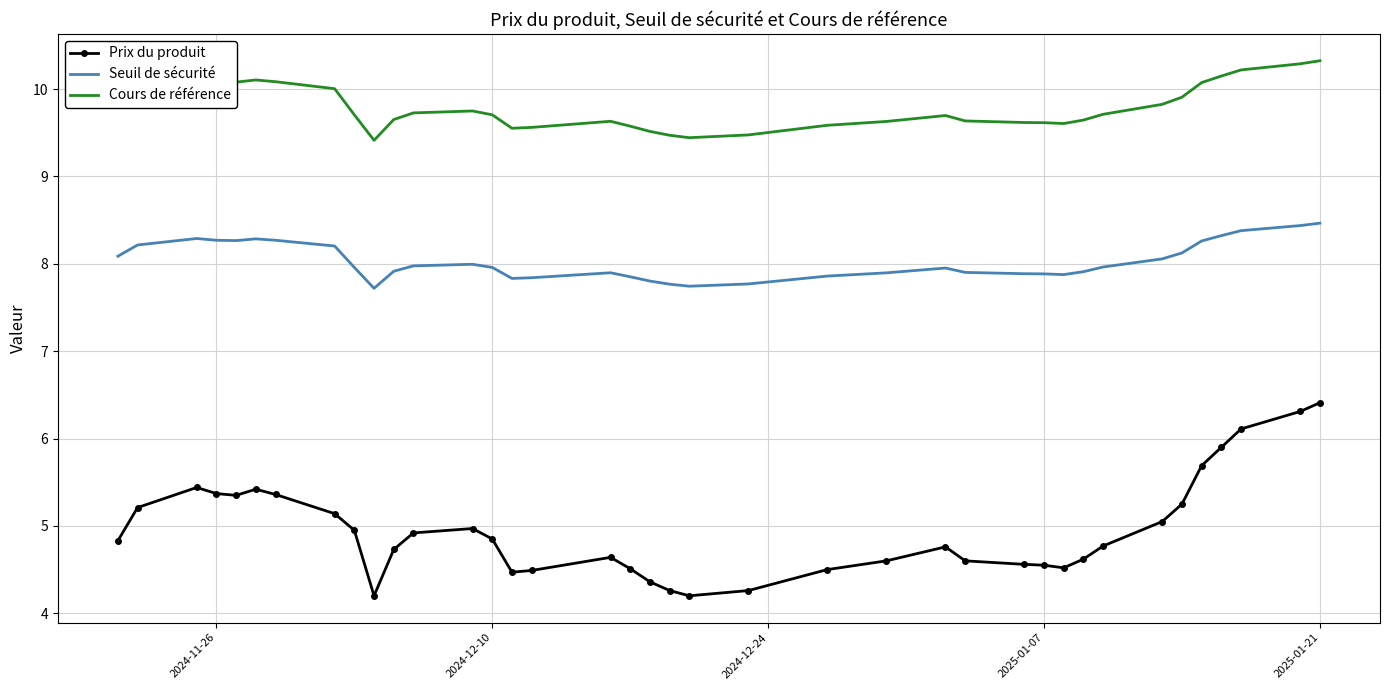

At how many categories does at least one series exceed 8?

38